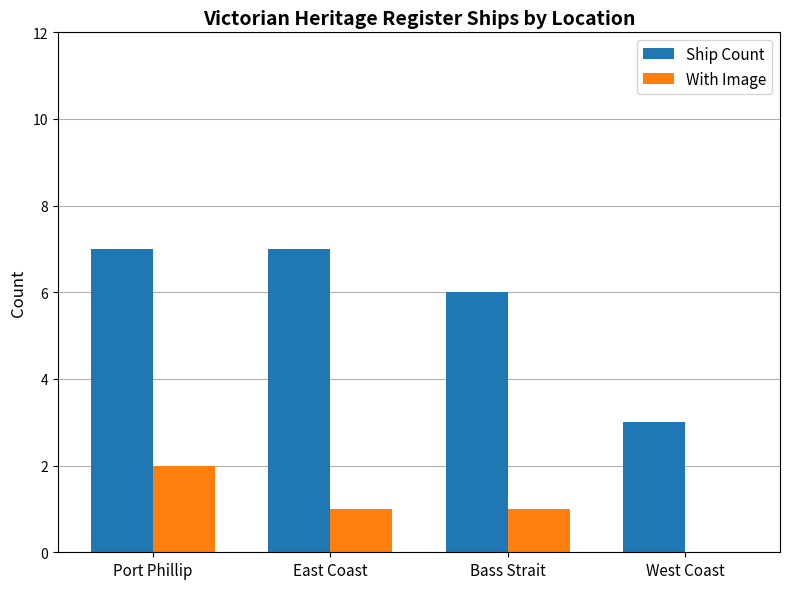

Is the value of With Image at East Coast greater than the value of Ship Count at Port Phillip?

No